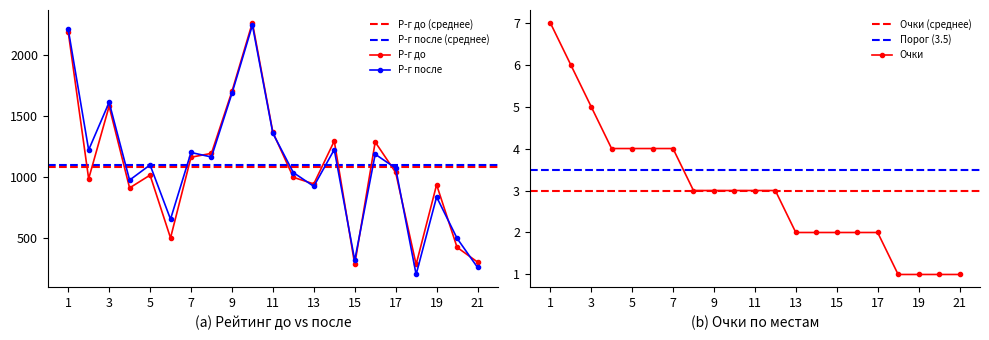

True or false: Р-г до has a value of 1423 at 19.

False